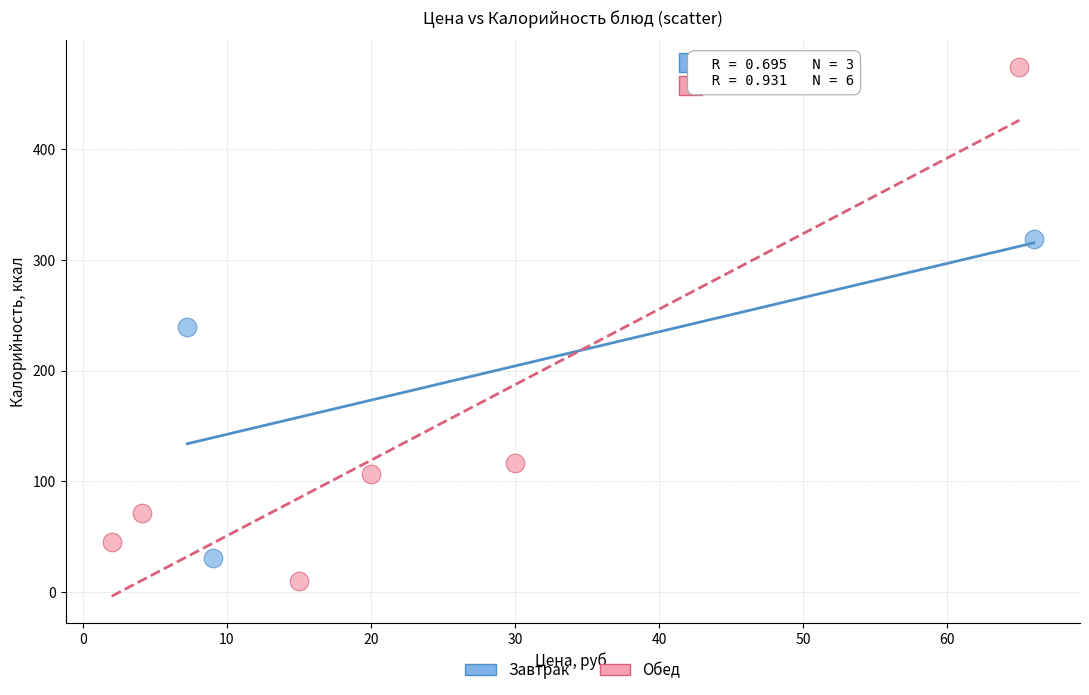

Which series has the largest Y range (max minus min)?

Обед